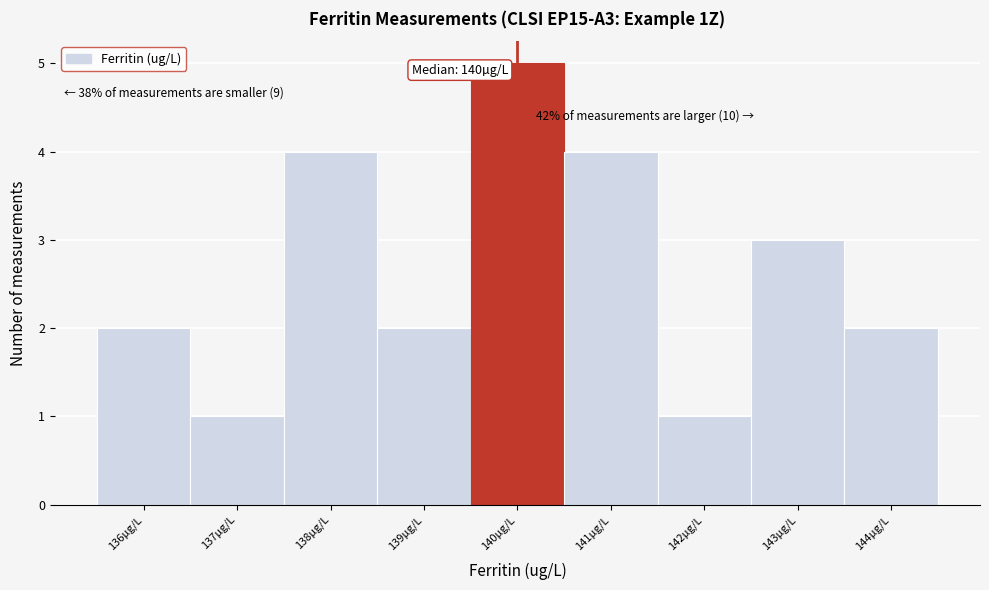

Over which range of the x-axis is the bar tallest?

139.5 to 140.5